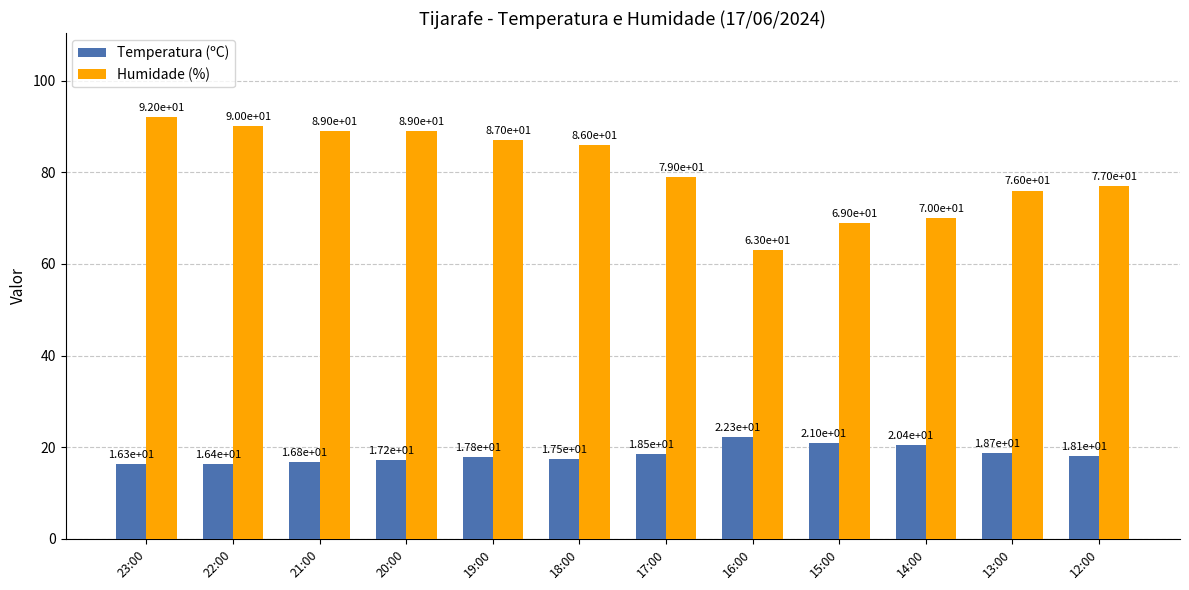

What is the smallest value displayed?

16.3